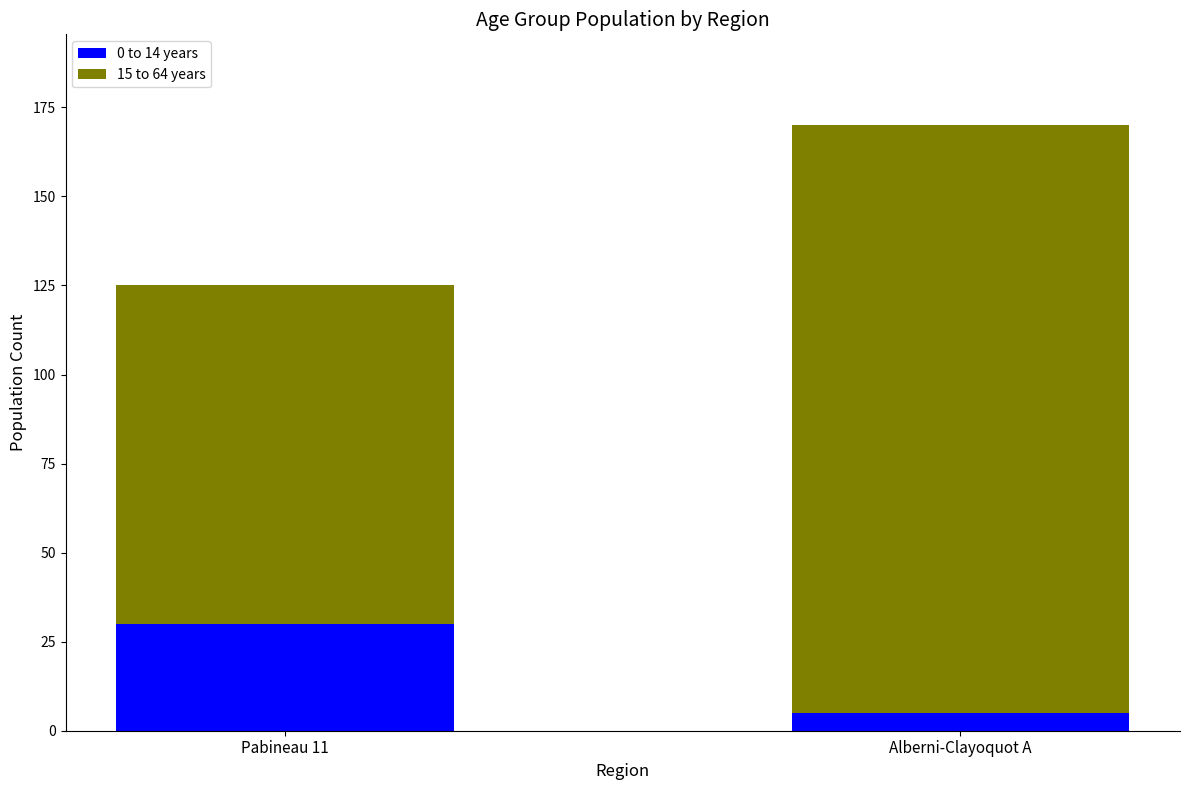

What is the sum of all 0 to 14 years values?

35